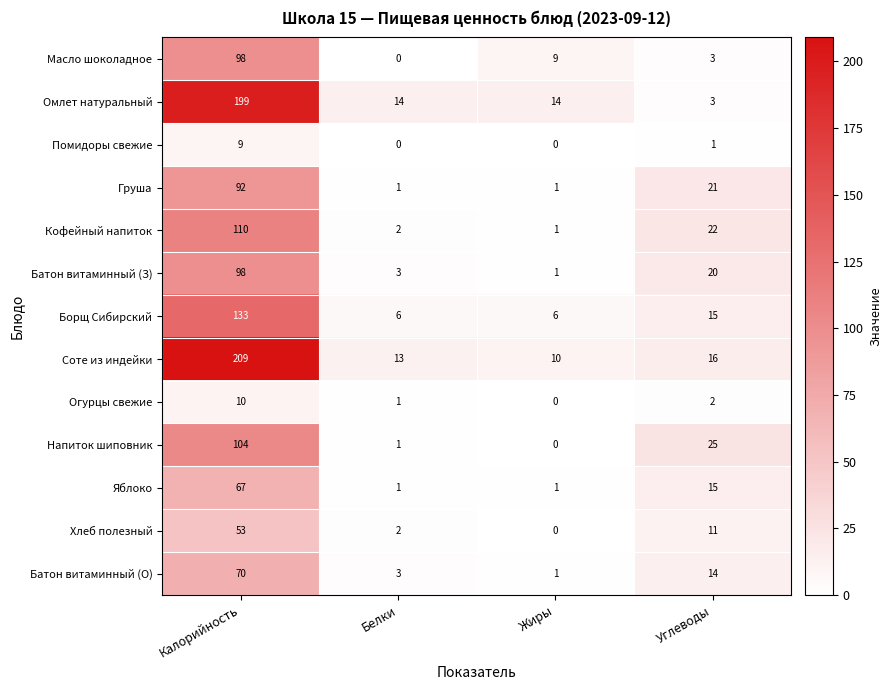

What is the total value across all series at Жиры?

44